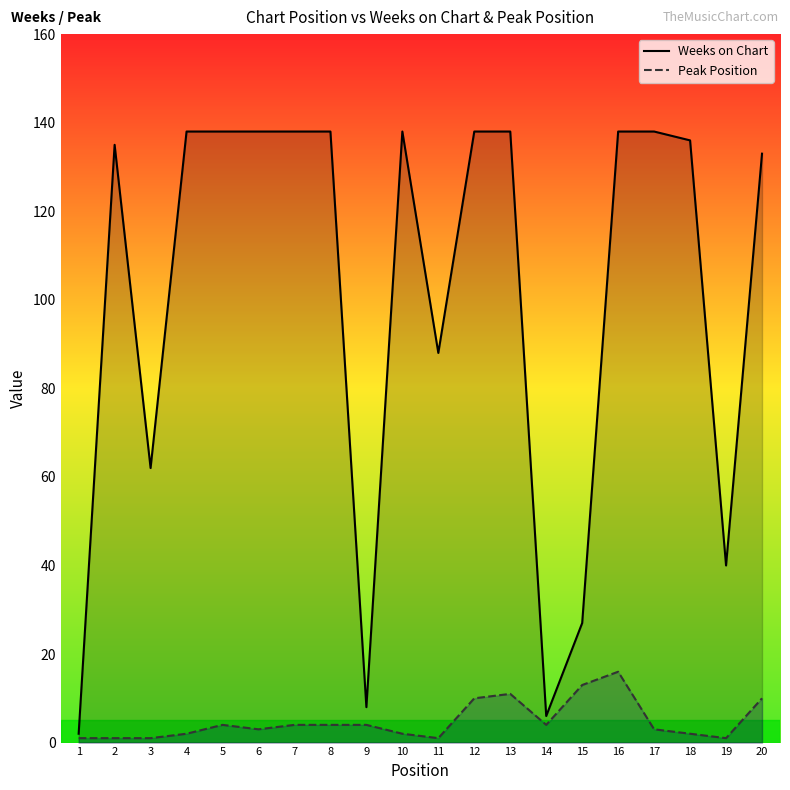

At how many categories does at least one series exceed 66?

14